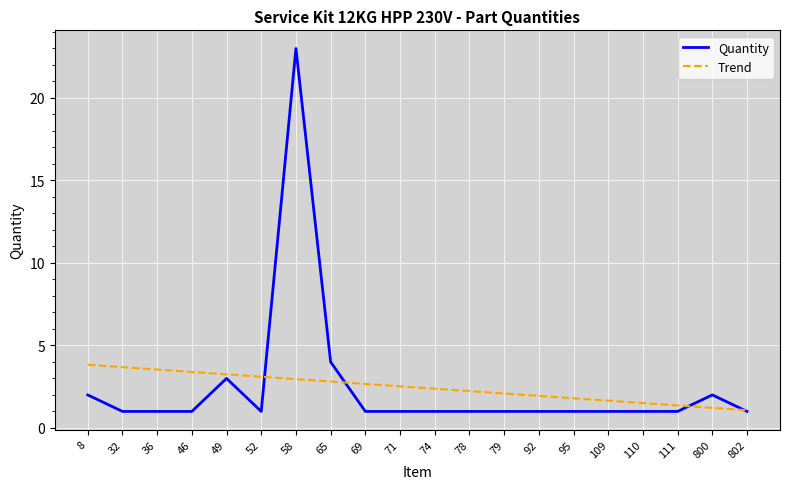

Is the value of Quantity at 111 greater than the value of Trend at 46?

No